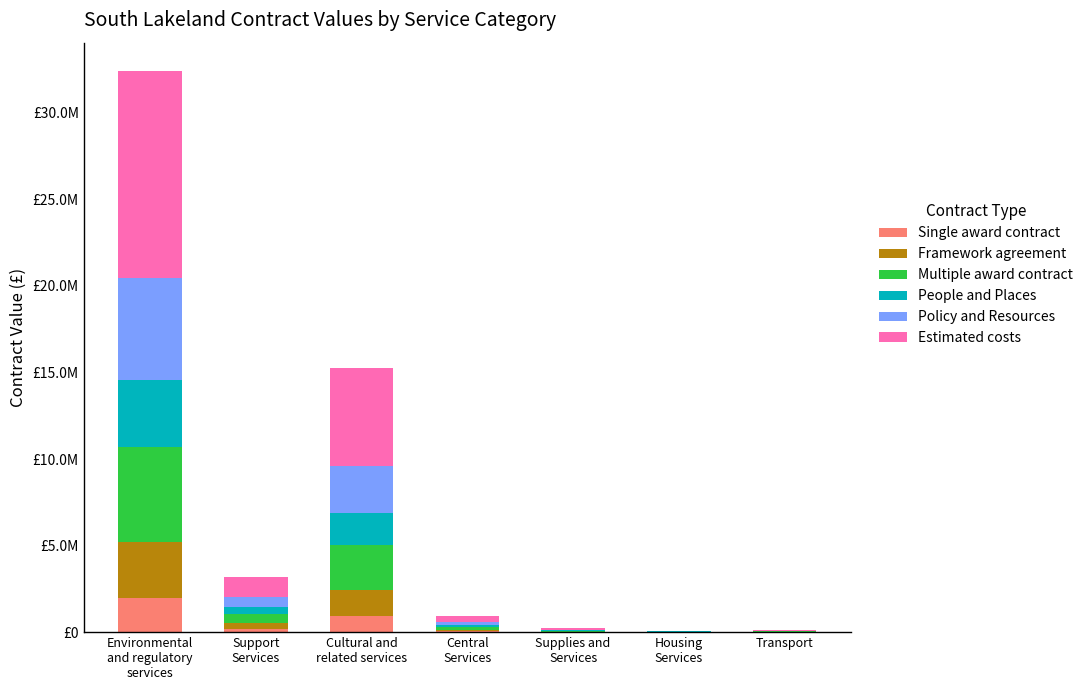

What are all the series names shown in the legend?

Single award contract, Framework agreement, Multiple award contract, People and Places, Policy and Resources, Estimated costs